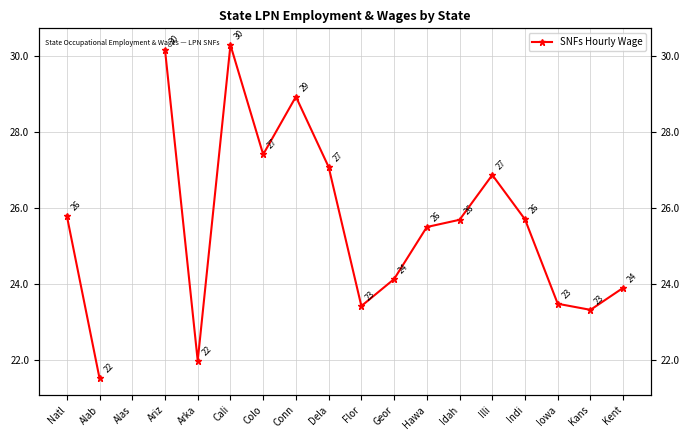

What is the ratio of the value at Cali to the value at Kent?

1.3